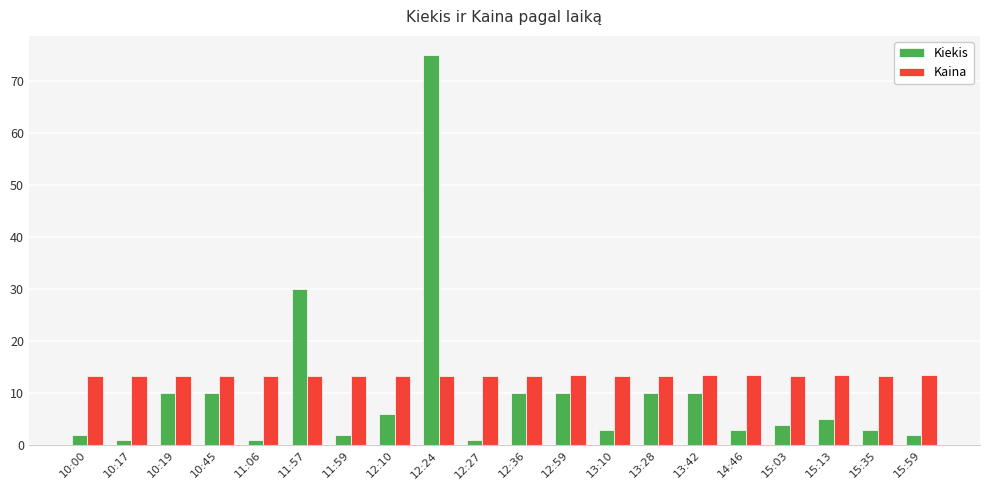

At which category is the sum across all series the highest?

12:24